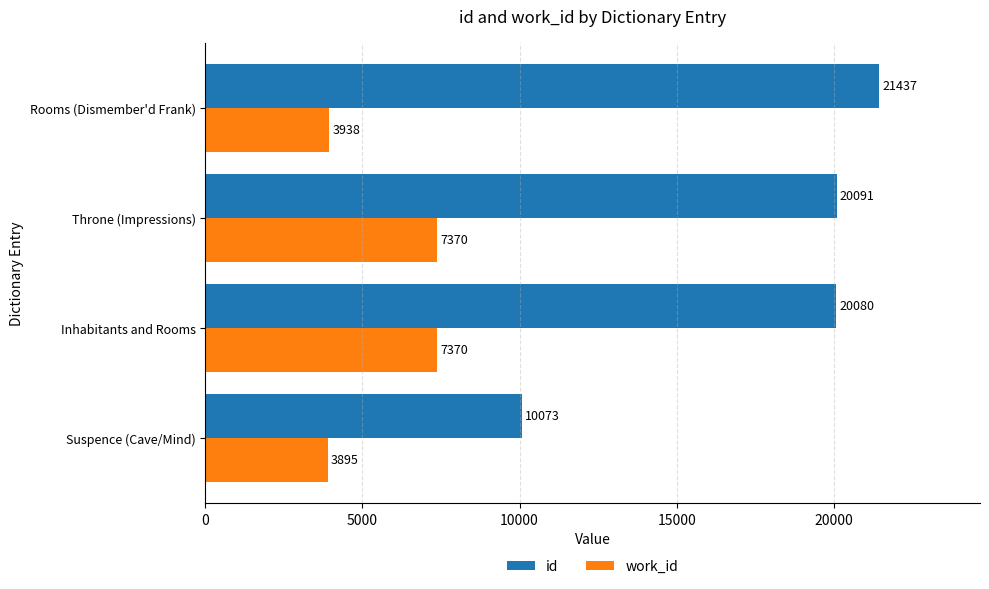

What is the average value of the id series?

17920